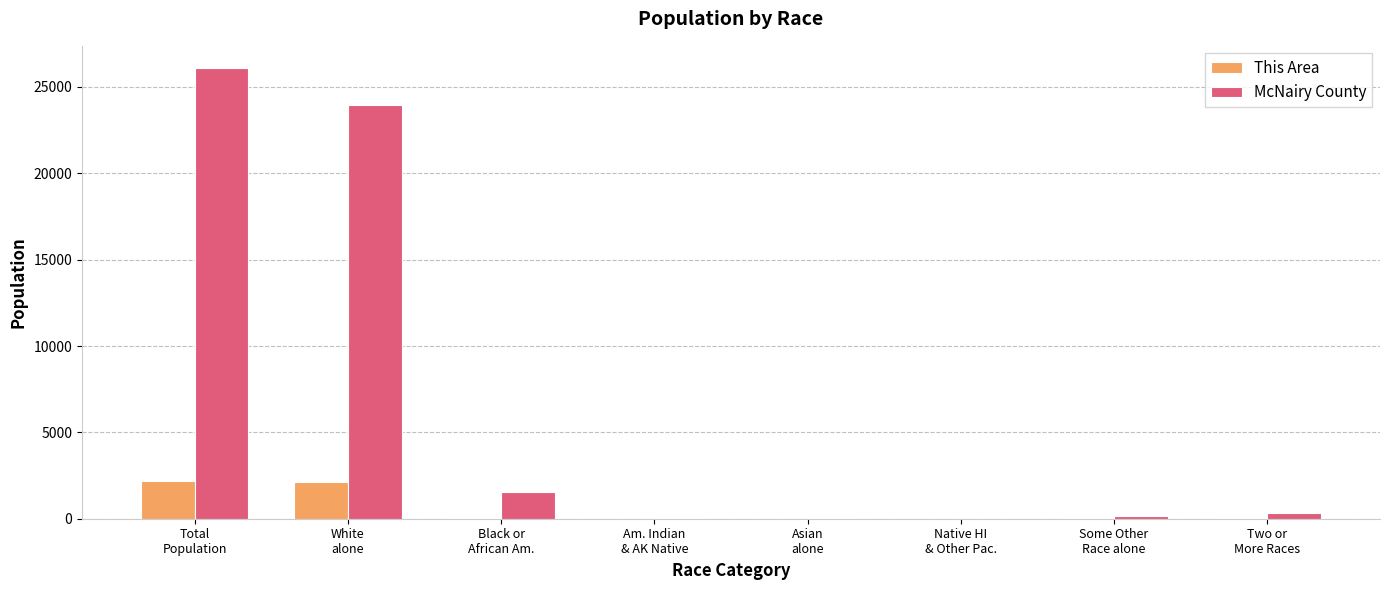

Which series has the largest total across all categories?

McNairy County